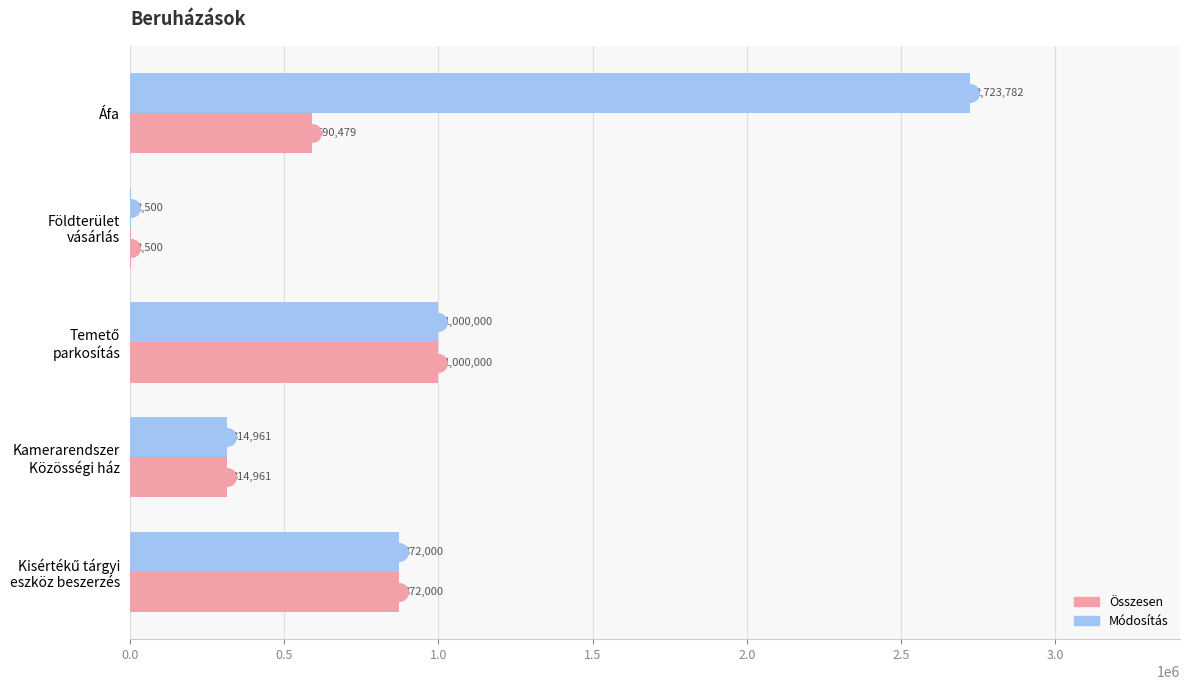

Which series has the largest total across all categories?

Módosítás